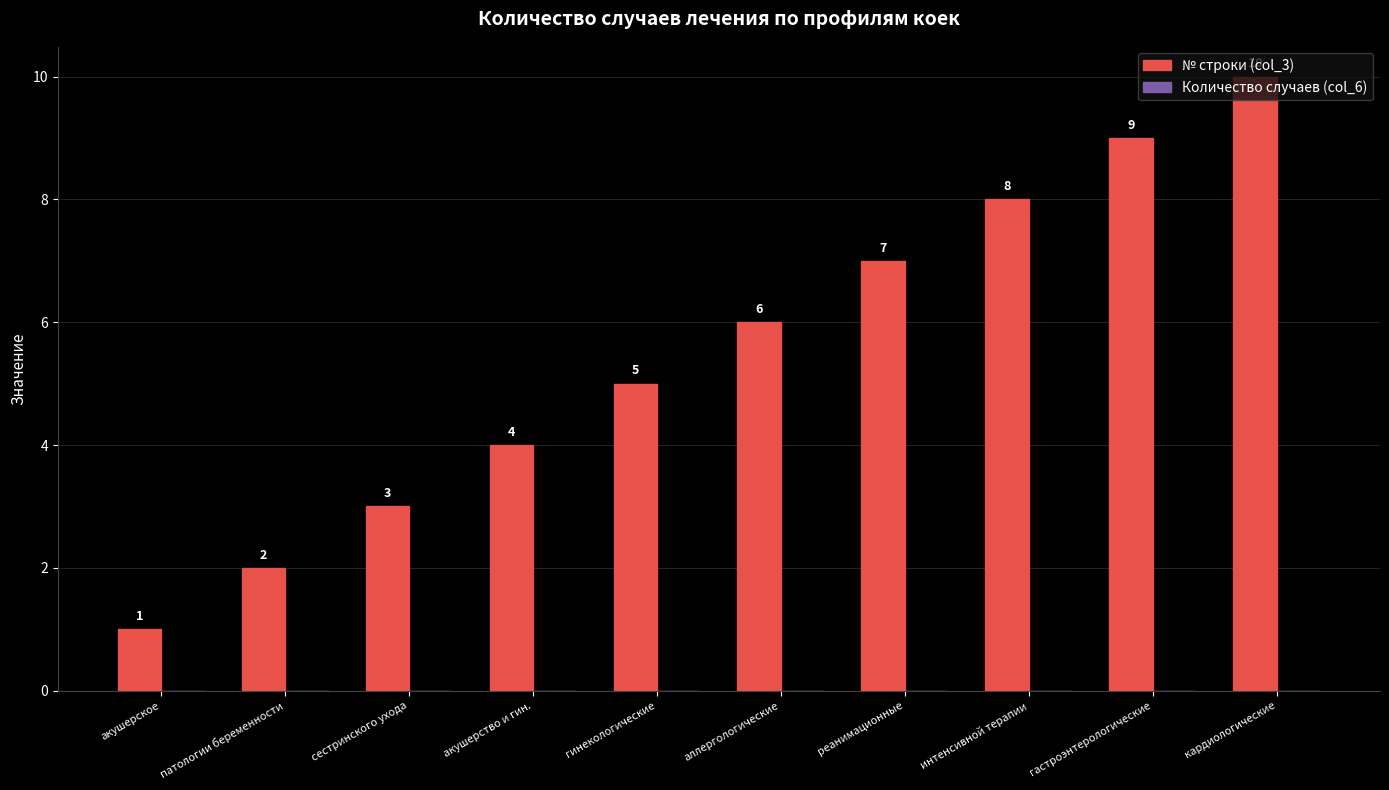

Which has a higher value, гинекологические or интенсивной терапии?

интенсивной терапии